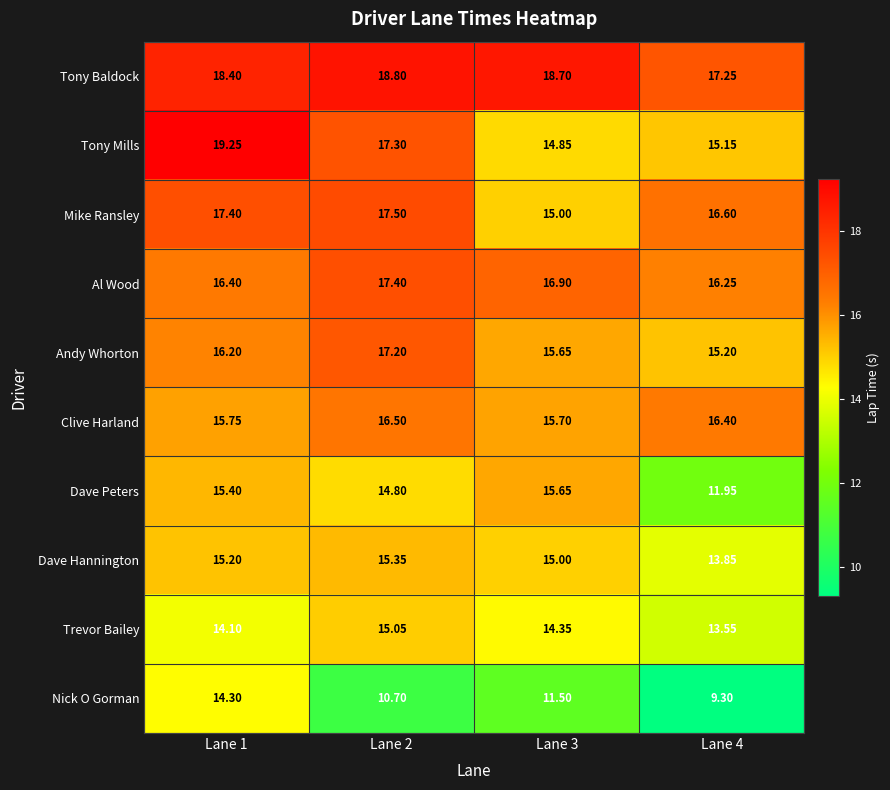

List the series in order of their peak value, highest first.

Tony Mills, Tony Baldock, Mike Ransley, Al Wood, Andy Whorton, Clive Harland, Dave Peters, Dave Hannington, Trevor Bailey, Nick O Gorman